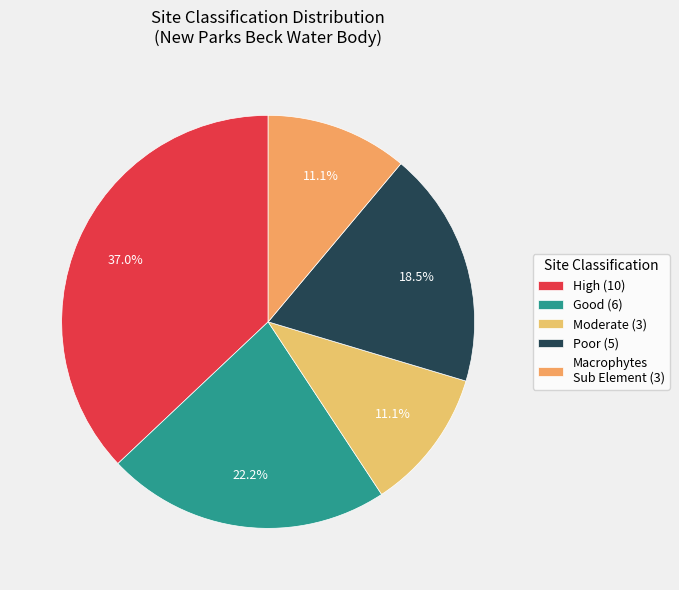

How many segments does this pie chart have?

5